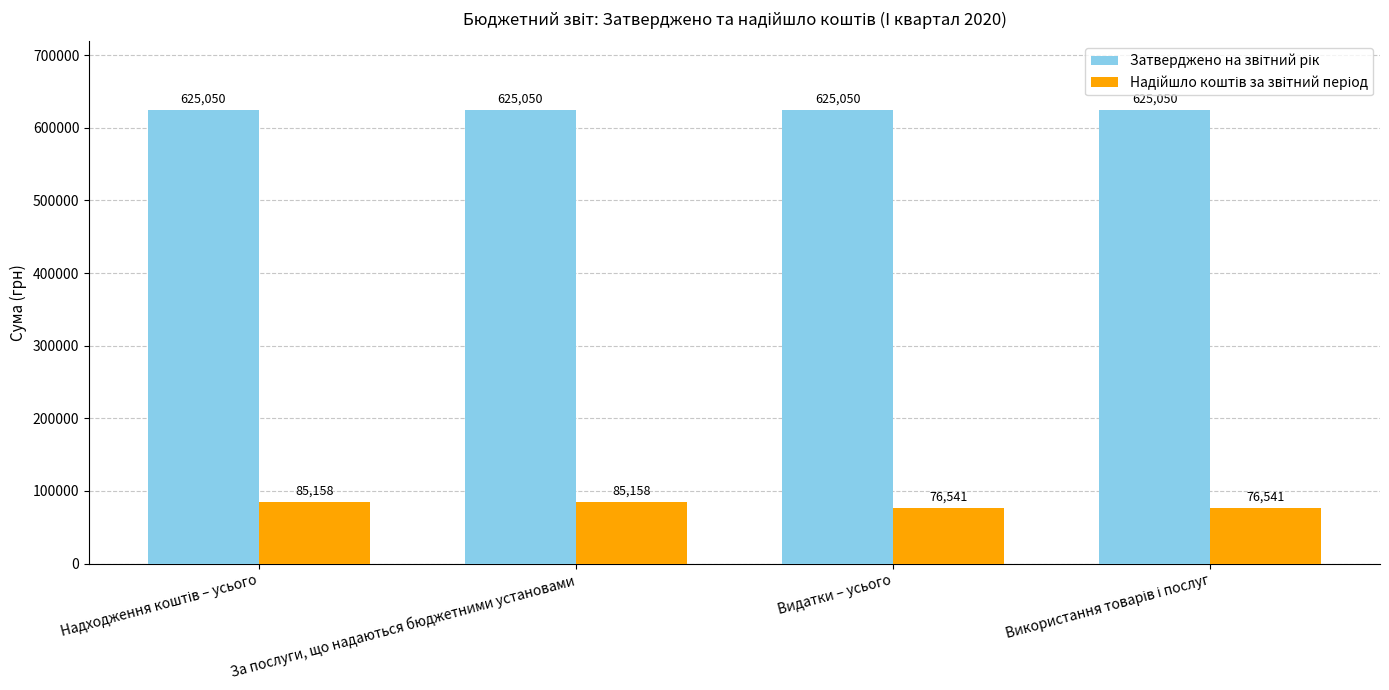

What is the maximum value shown in the chart?

625050.0